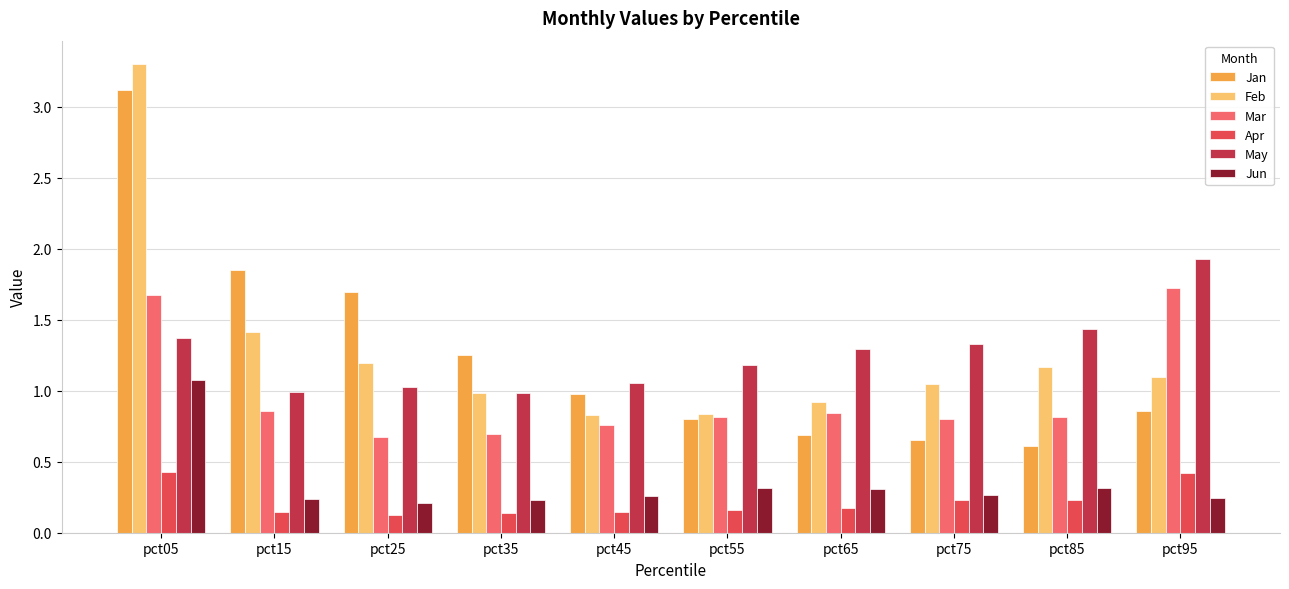

At which category does the chart reach its peak across all series?

pct05